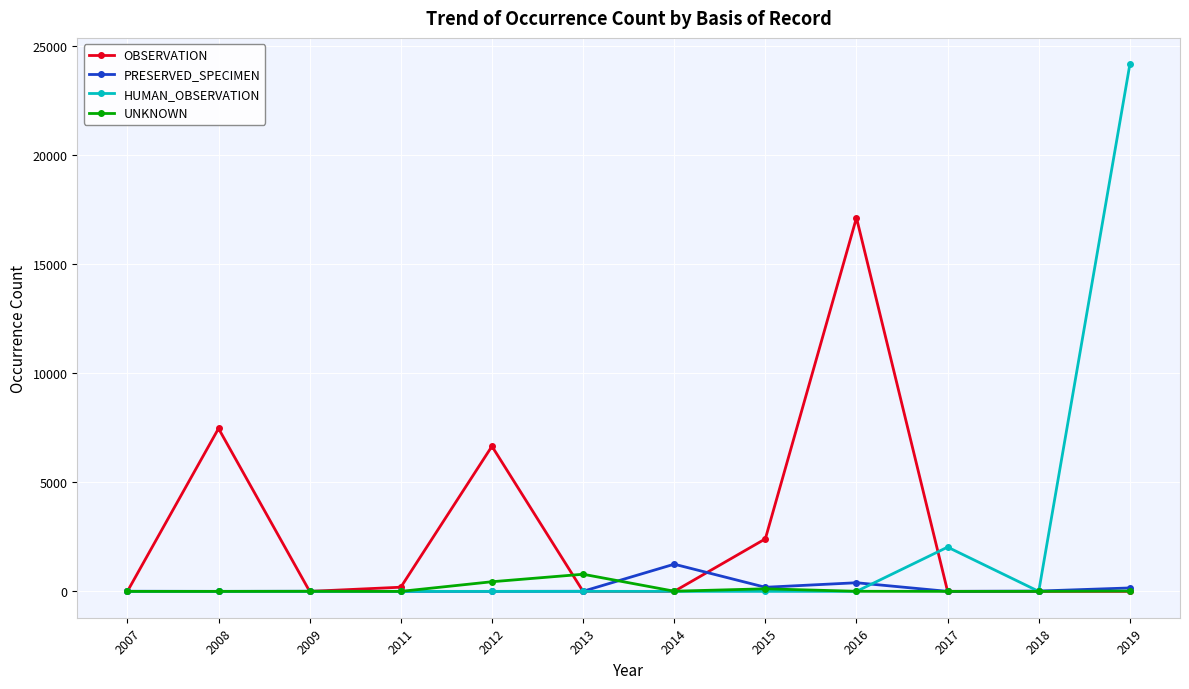

Which label corresponds to the largest value in the chart?

2019